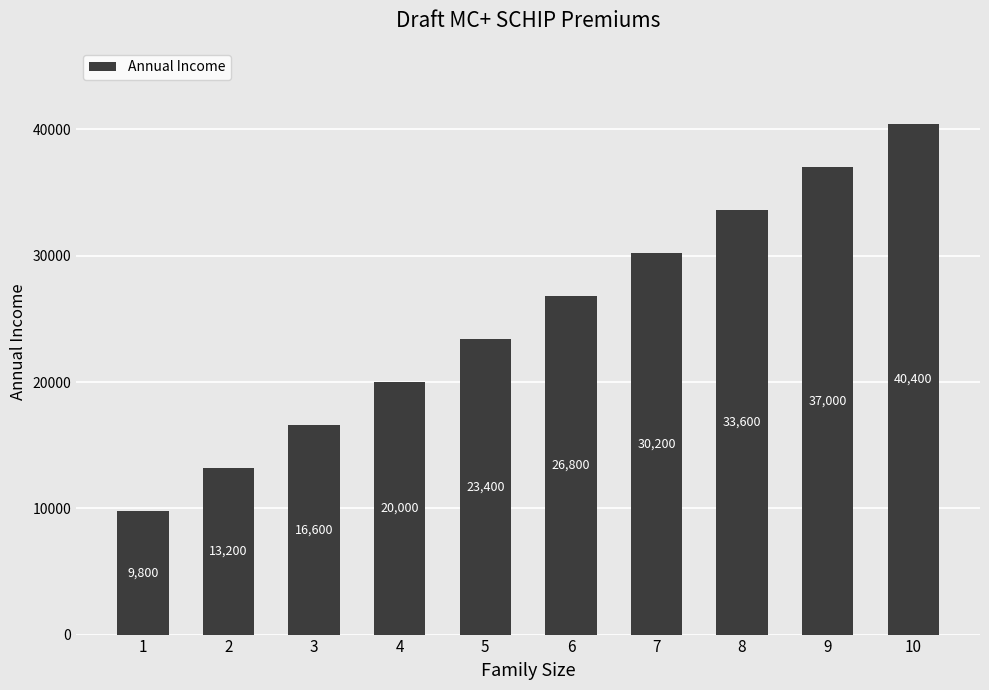

Where is the data nearest to the value 25100?

5